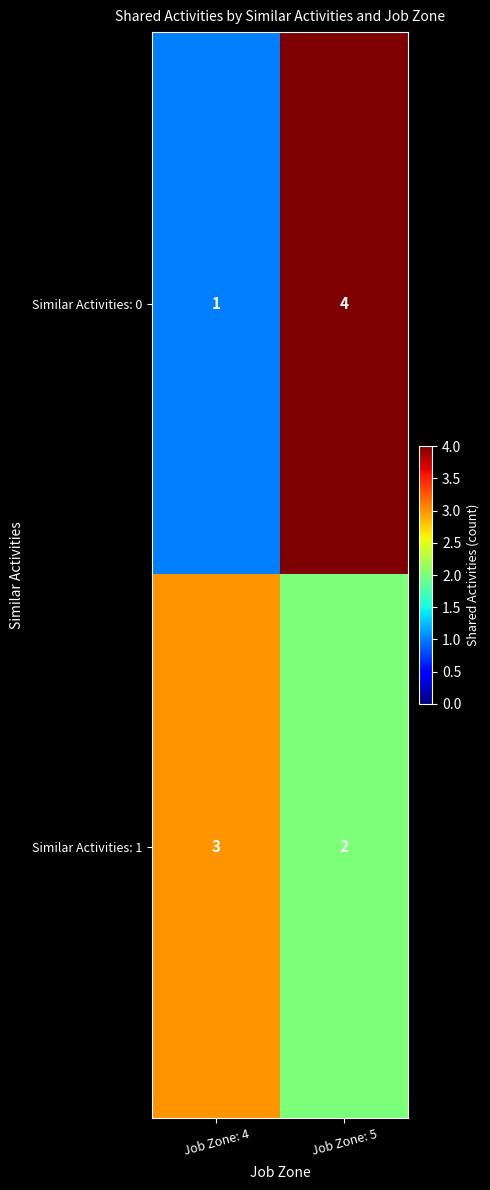

Which label corresponds to the smallest value in the chart?

Job Zone: 4